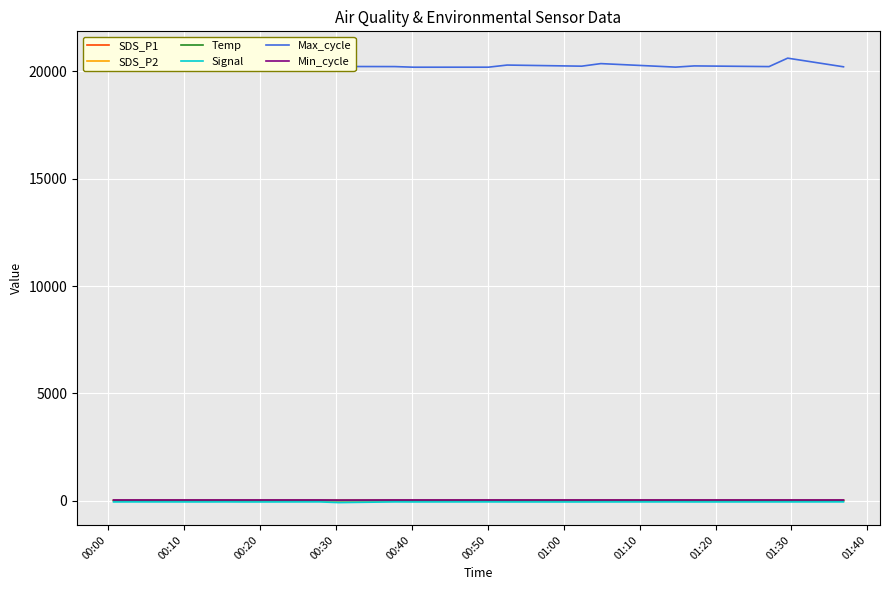

What is the smallest value displayed?

-94.0